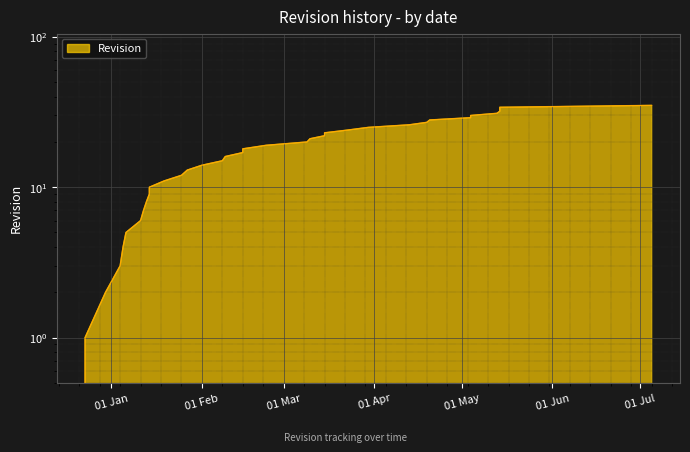

What is the ratio of the value at 2021-03-10 to the value at 2021-05-14?

0.6